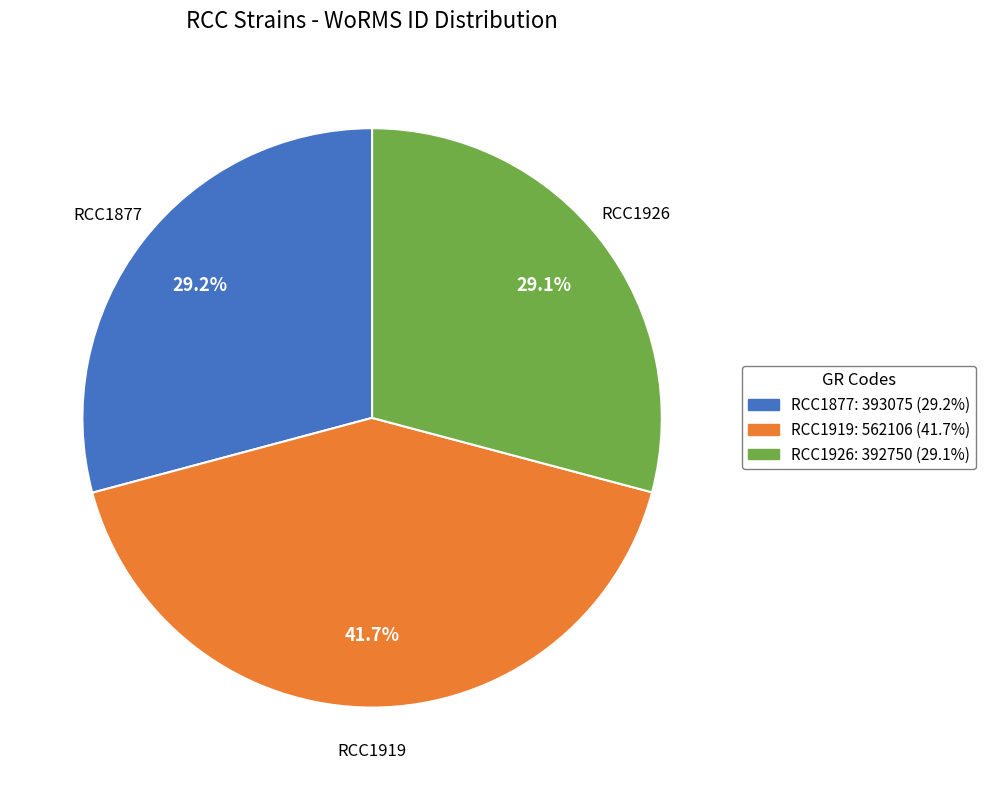

To the nearest percent, what percentage of the pie is RCC1919?

42%